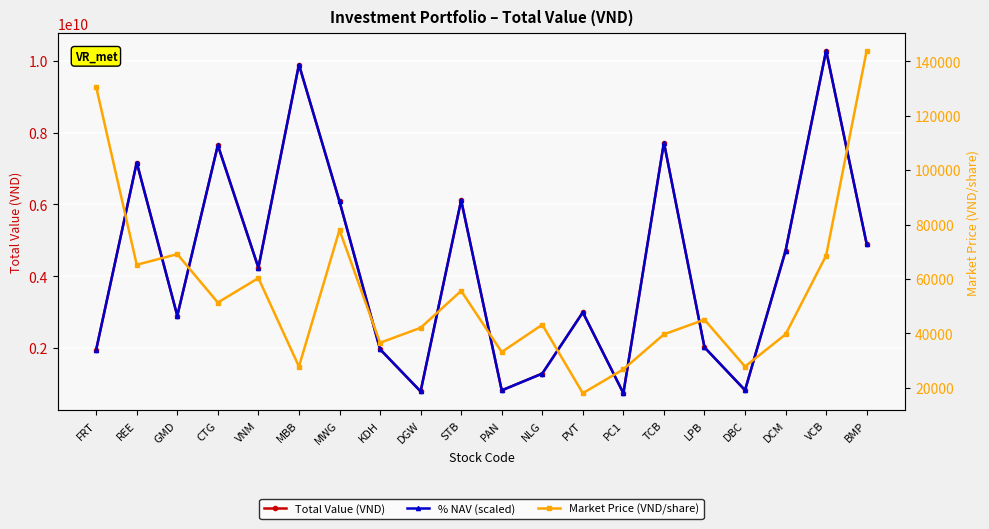

At which category is the sum across all series the highest?

VCB